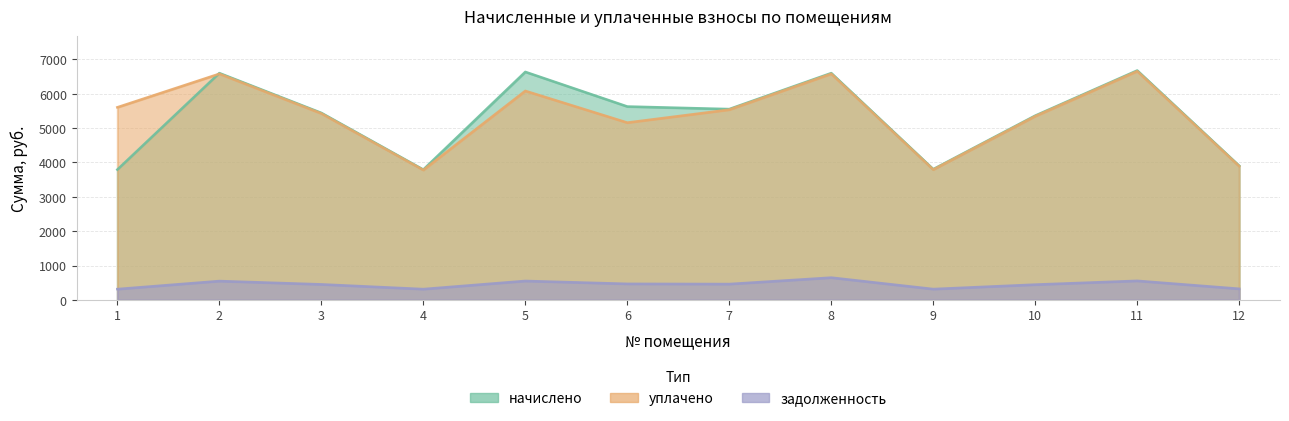

How many values in the начислено series exceed 5552?

6